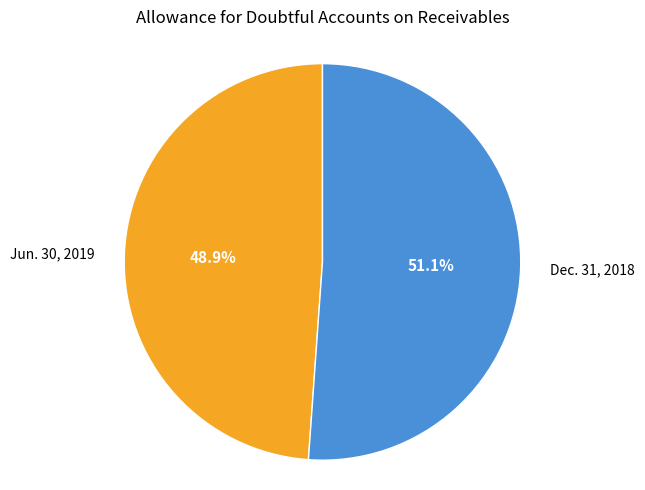

Is there any slice that represents more than half of the pie?

Yes